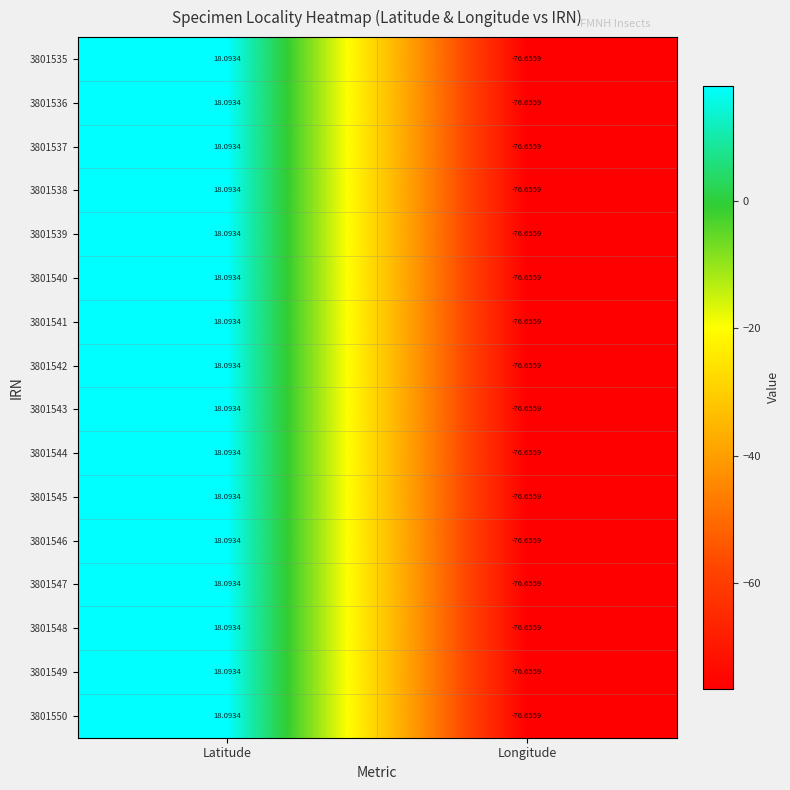

How many data points in 3801549 are above 18?

1